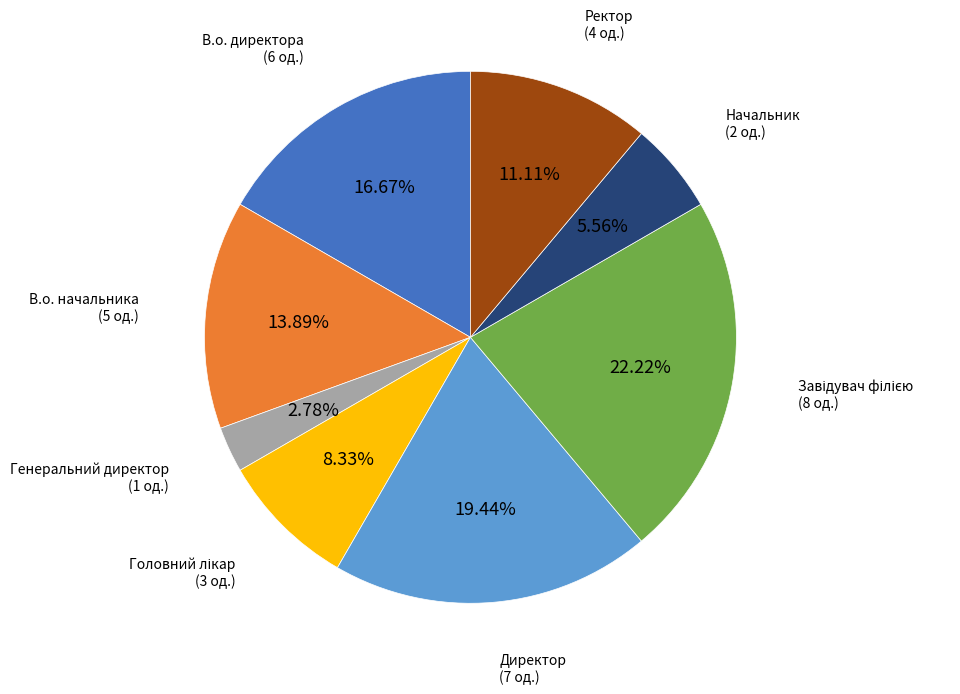

Does any single category account for the majority?

No